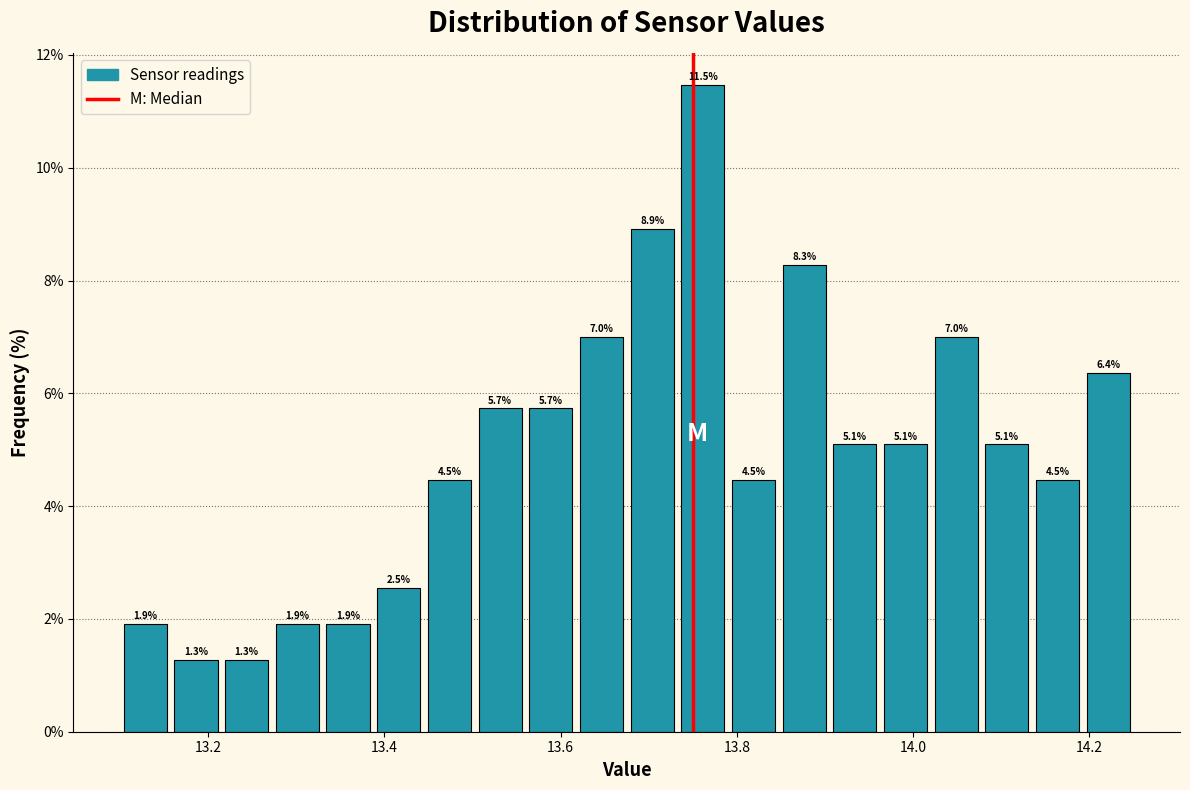

Read against the x-axis, roughly where is the centre of the tallest bar?

13.76